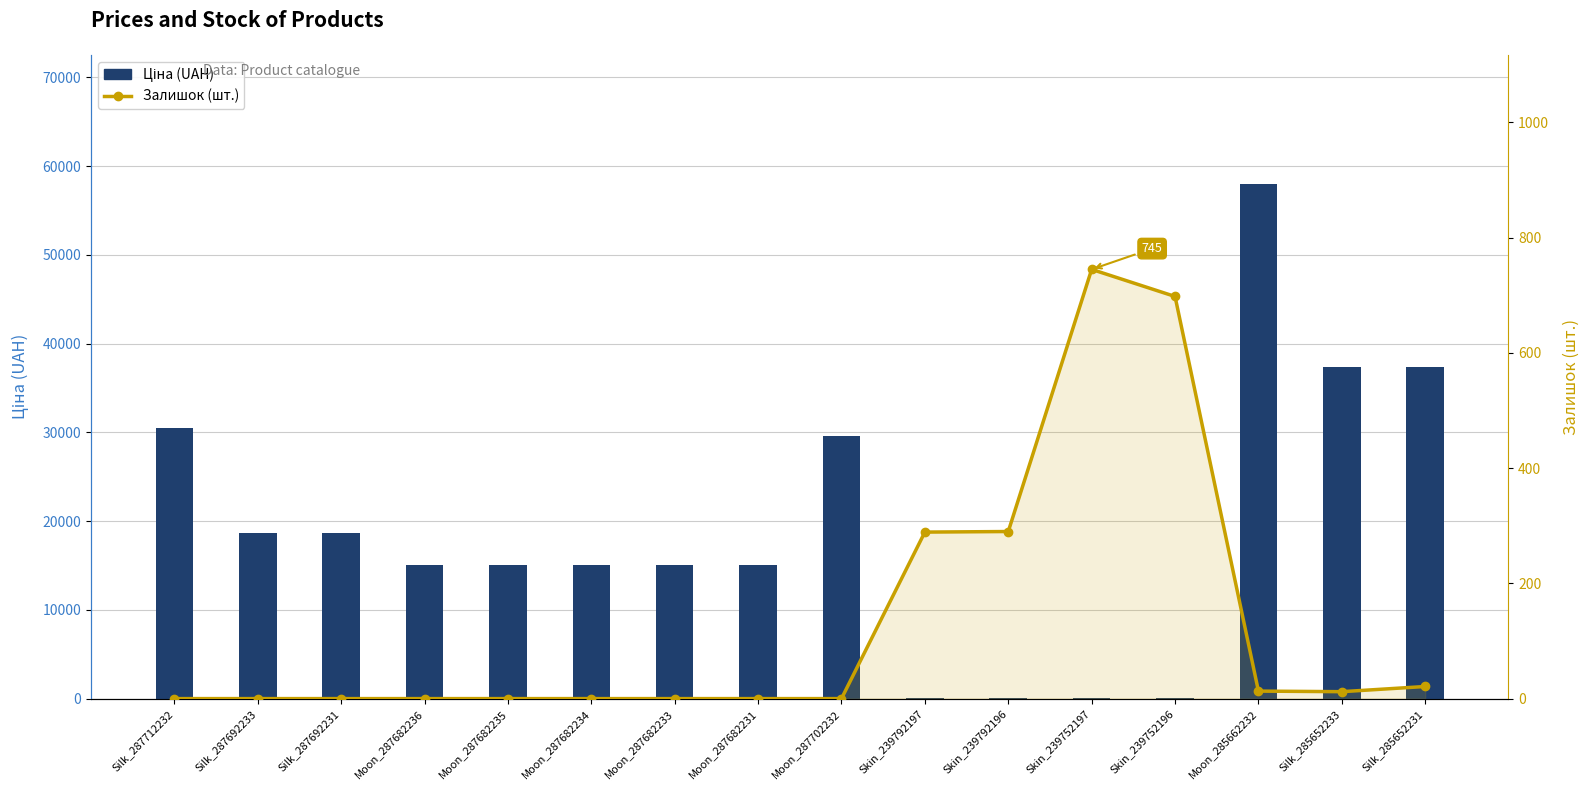

What is the total value across all series at Skin_239752196?

754.7